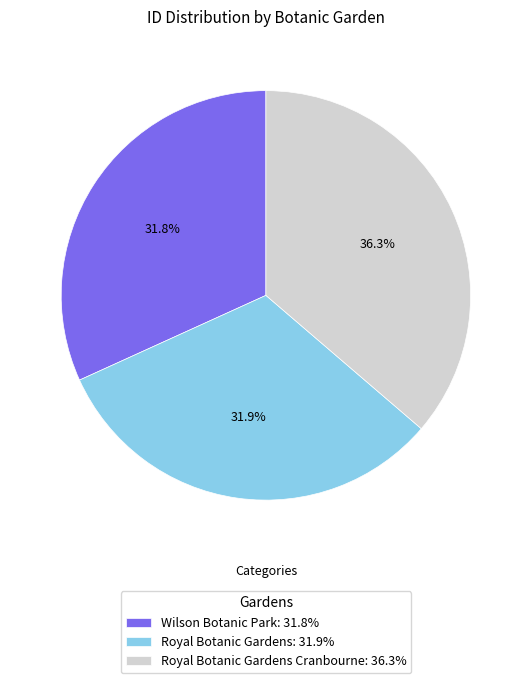

Which slice is the largest?

Royal Botanic Gardens Cranbourne: 36.3%